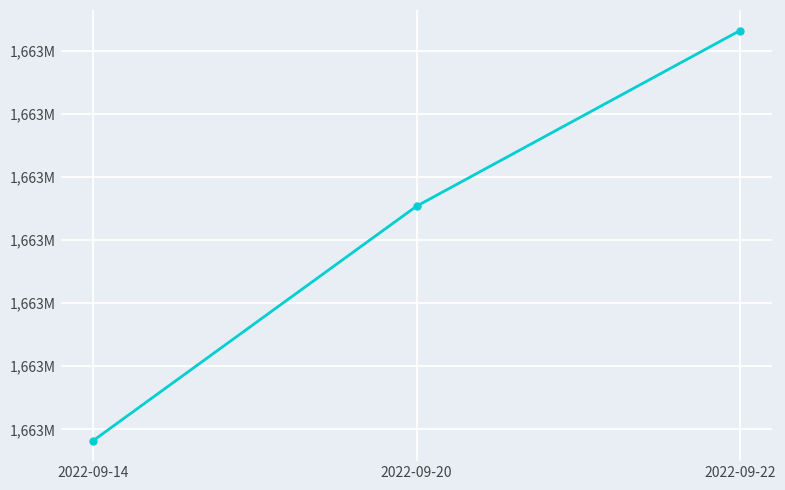

Does the chart have visible grid lines?

Yes